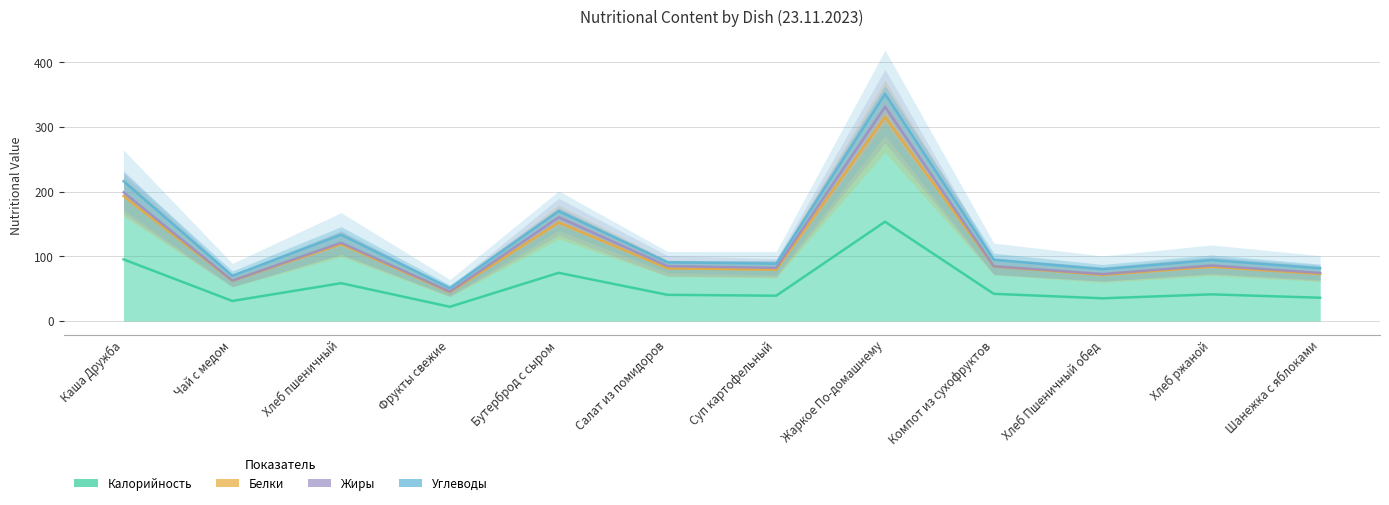

At how many categories does at least one series exceed 128?

3